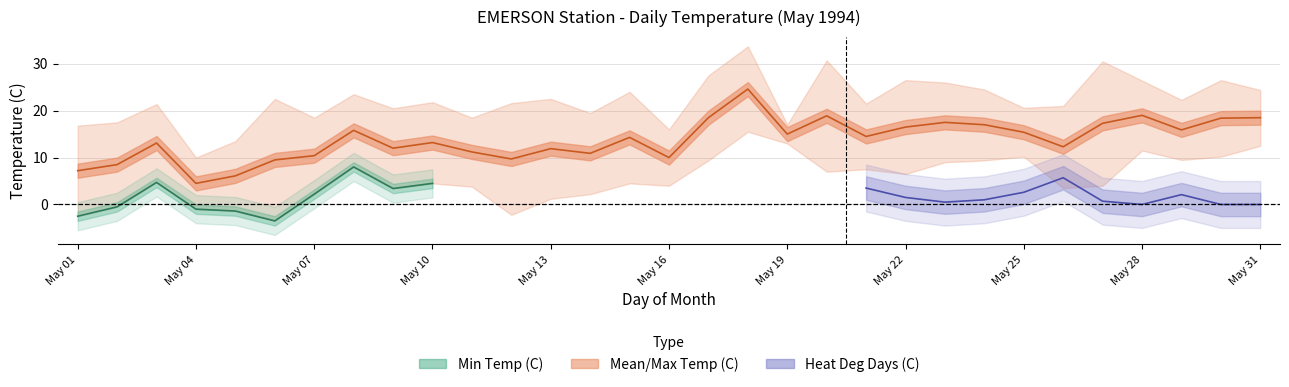

Reading left to right, list all the values displayed in this chart.

Max Temp (C): 16.8	17.5	21.4	10.0	13.5	22.5	18.5	23.5	20.5	21.8	18.5	21.6	22.5	19.5	24.0	16.0	27.5	33.7	17.0	30.7	21.5	26.5	26.0	24.5	20.6	21.0	30.5	26.4	22.3	26.5	24.4
Mean Temp (C): 7.2	8.5	13.1	4.5	6.1	9.5	10.4	15.8	12.0	13.2	11.2	9.7	11.9	10.9	14.3	10.0	18.5	24.6	15.0	18.9	14.5	16.5	17.5	17.0	15.4	12.3	17.3	19.0	15.9	18.4	18.5
Min Temp (C): -2.5	-0.5	4.7	-1.0	-1.4	-3.5	2.2	8.0	3.4	4.5	3.8	-2.2	1.2	2.2	4.5	4.0	9.4	15.5	13.0	7.0	7.5	6.5	9.0	9.4	10.2	3.5	4.0	11.5	9.5	10.2	12.5
Heat Deg Days (C): 10.8	9.5	4.9	13.5	11.9	8.5	7.6	2.2	6.0	4.8	6.8	8.3	6.1	7.1	3.7	8.0	0.0	0.0	3.0	0.0	3.5	1.5	0.5	1.0	2.6	5.7	0.7	0.0	2.1	0.0	0.0